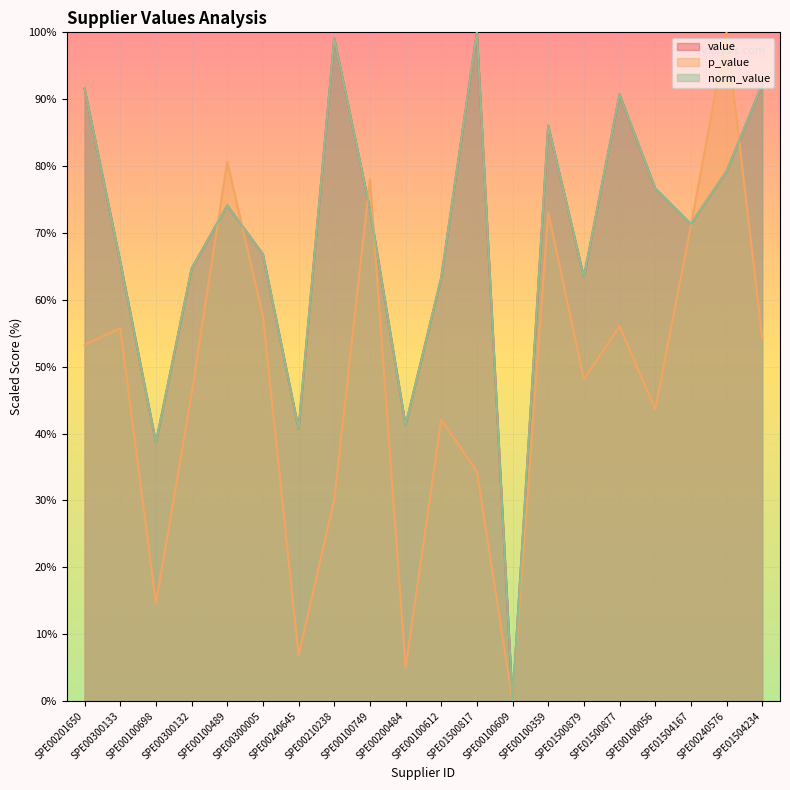

What is the greatest value displayed?

100.0